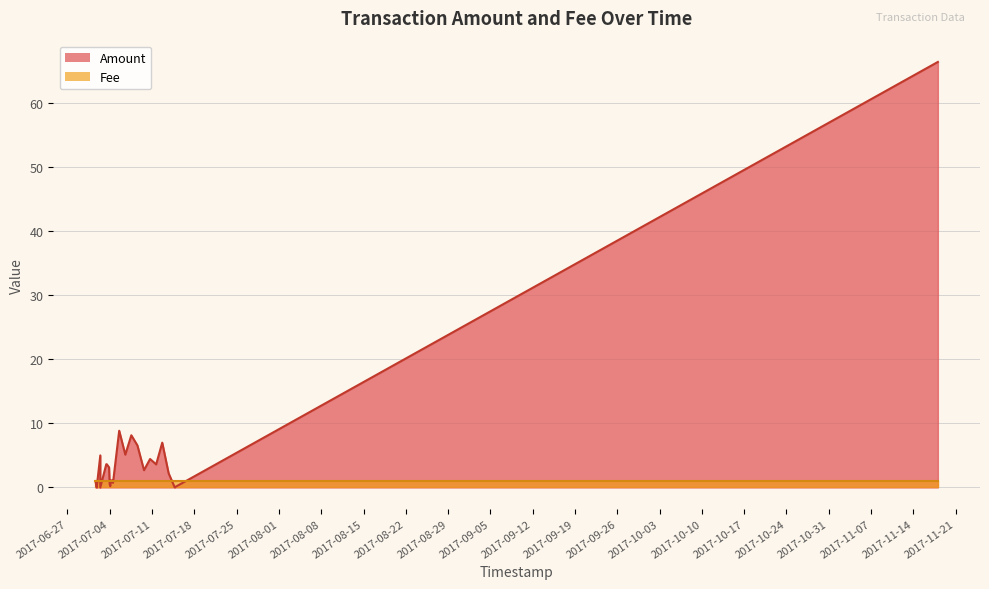

True or false: Fee has more than 1 interior local peaks.

False